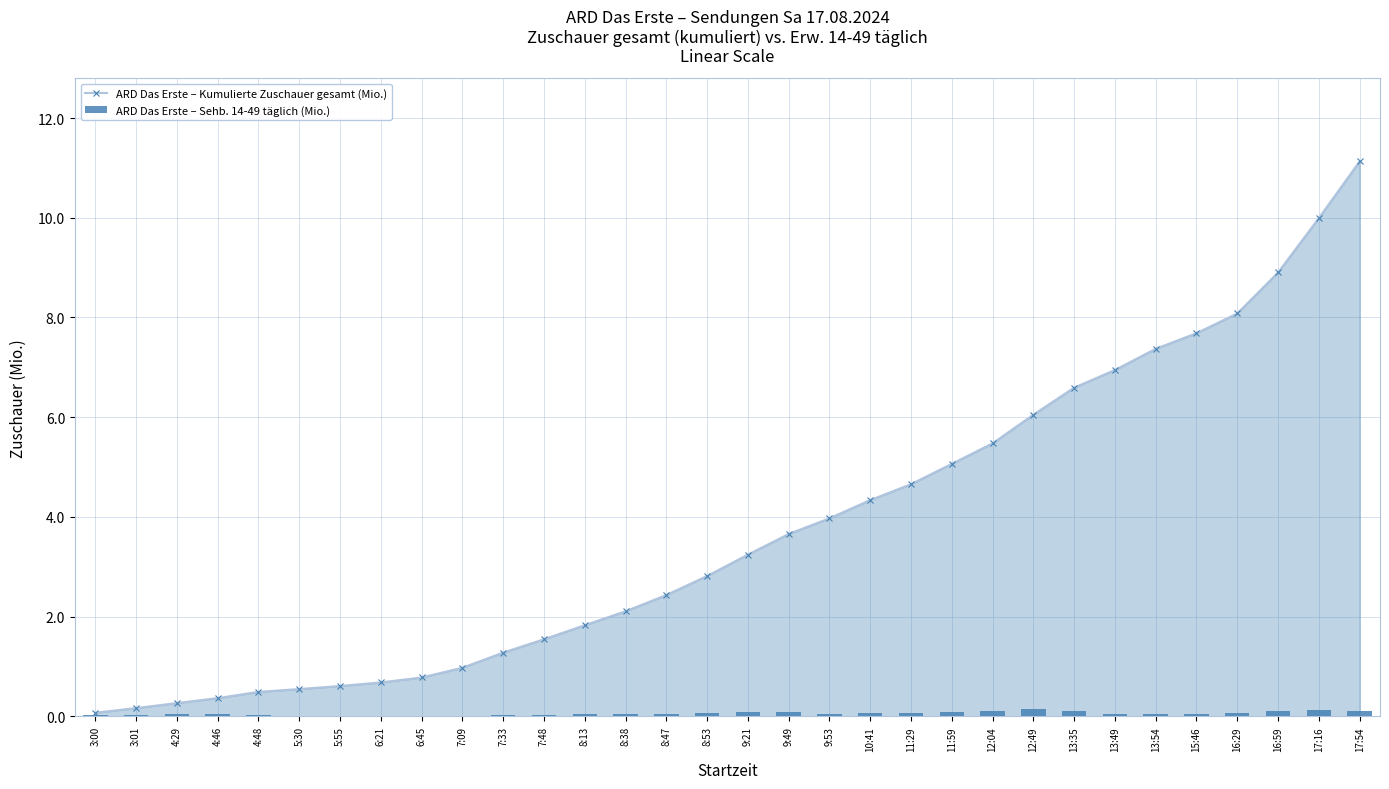

At which label is ARD Das Erste – Sehb. 14-49 täglich (Mio.) closest to 0?

5:55